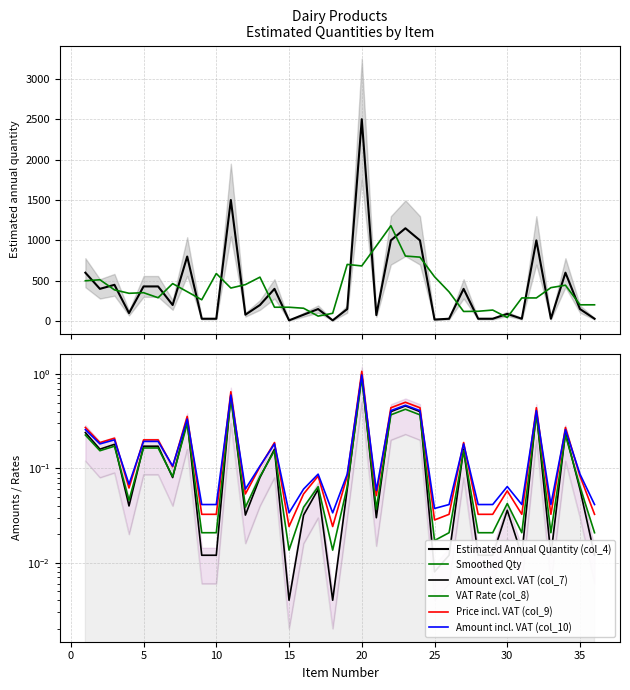

How many times do Estimated Annual Quantity (col_4) and Smoothed Qty cross each other?

25